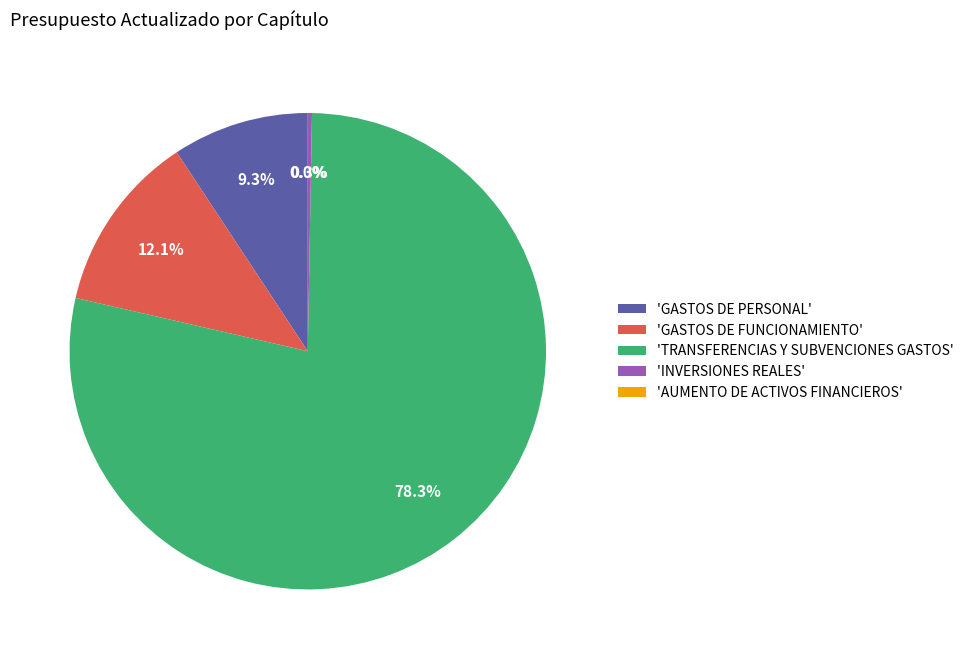

Which has a higher value, 'GASTOS DE FUNCIONAMIENTO' or 'TRANSFERENCIAS Y SUBVENCIONES GASTOS'?

'TRANSFERENCIAS Y SUBVENCIONES GASTOS'